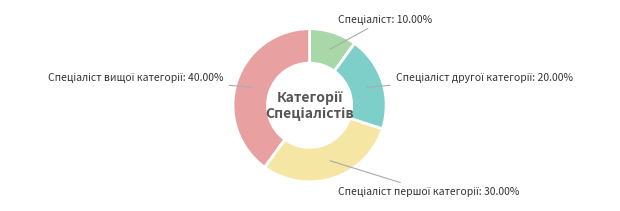

To the nearest percent, what is the difference between the largest and smallest slice percentages?

30%